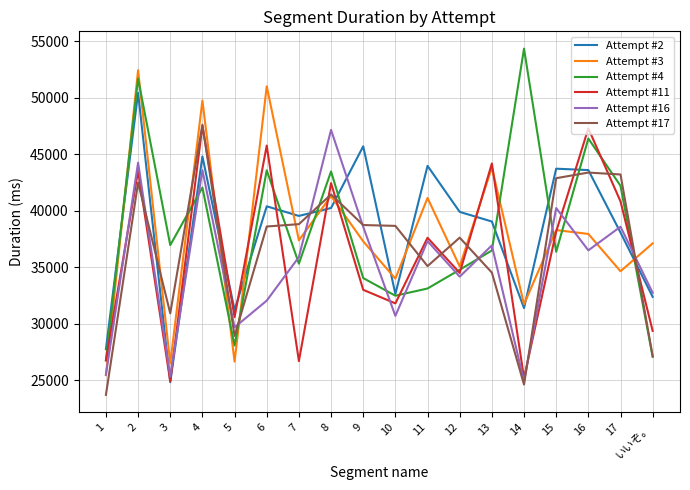

After their last crossing, which series has the higher values: Attempt #17 or Attempt #11?

Attempt #11